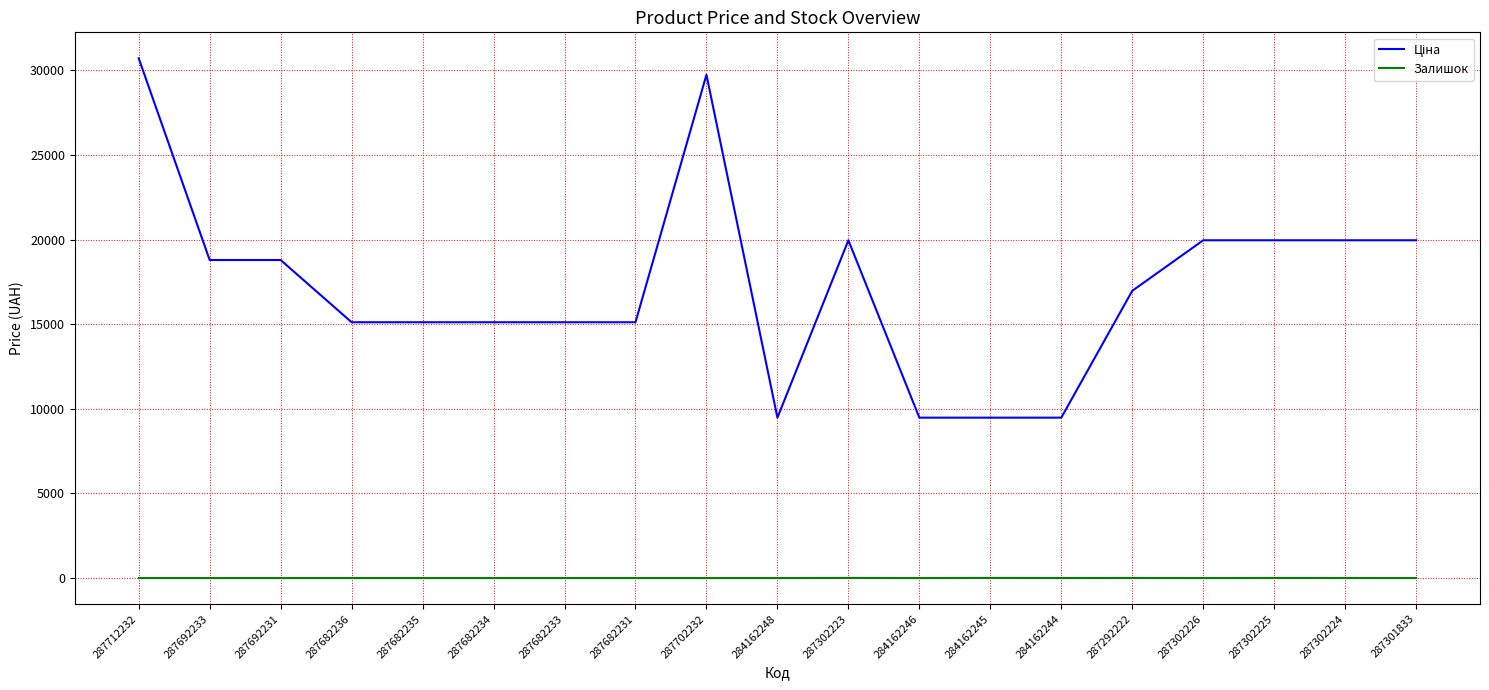

What is the total value across all series at 287682234?

15120.0